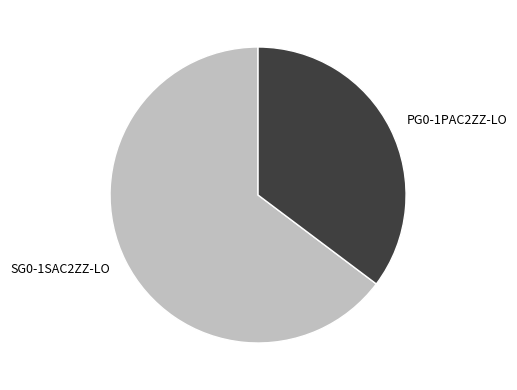

Combined, do PG0-1PAC2ZZ-LO and SG0-1SAC2ZZ-LO account for over 50%?

Yes